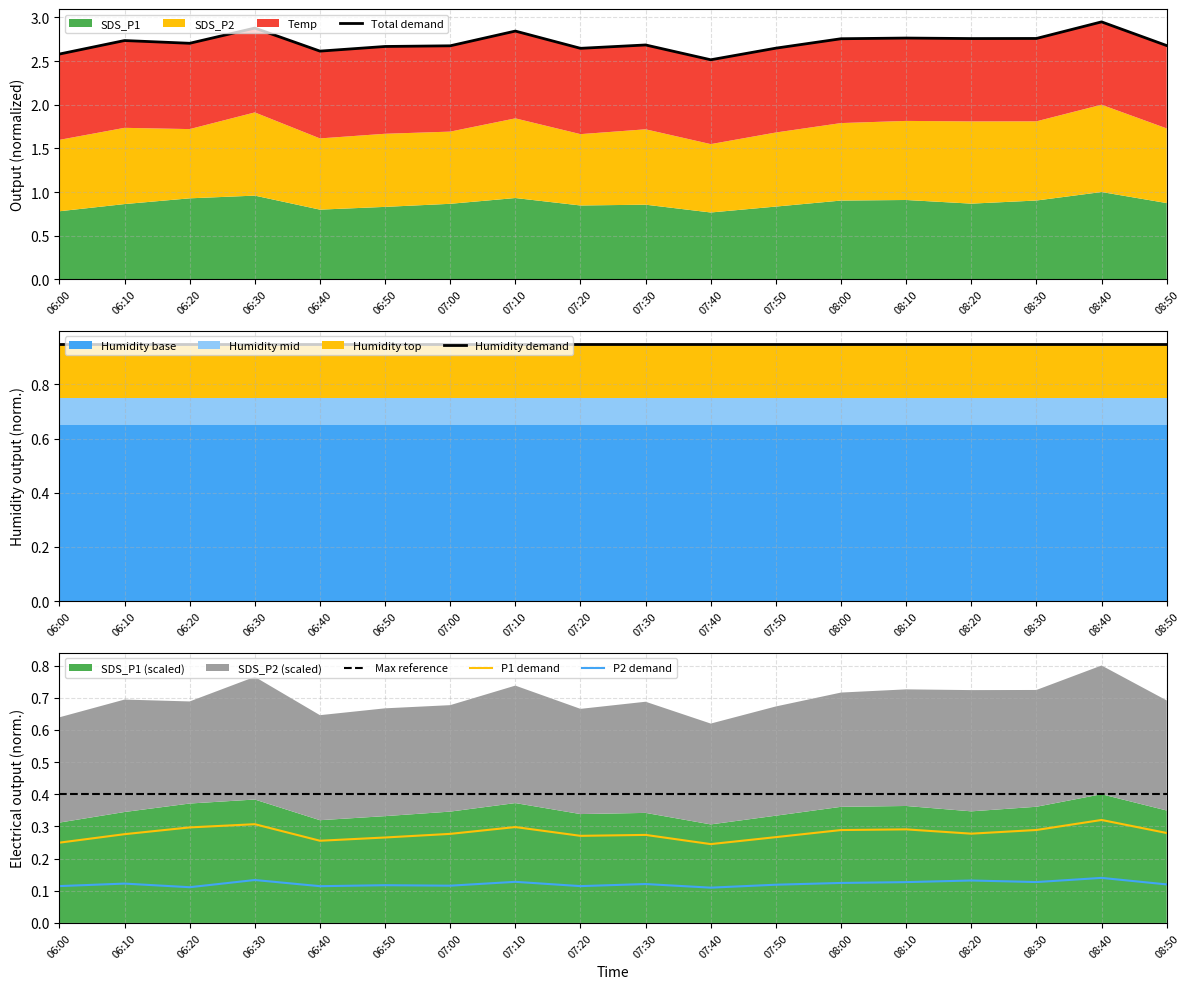

At which category does the chart reach its minimum across all series?

07:40